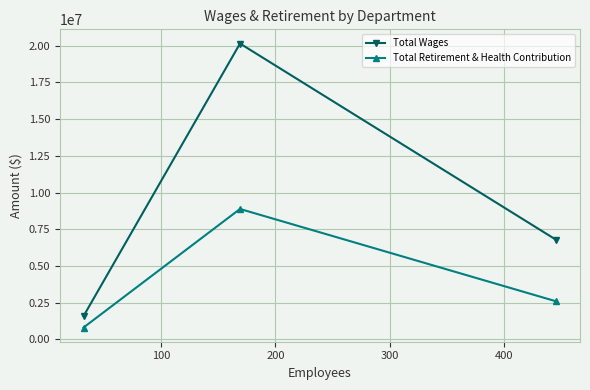

Reading right to left, list all the values displayed in this chart.

Total Wages: 6770206	20141000	1587267
Total Retirement & Health Contribution: 2587771	8879152	809135